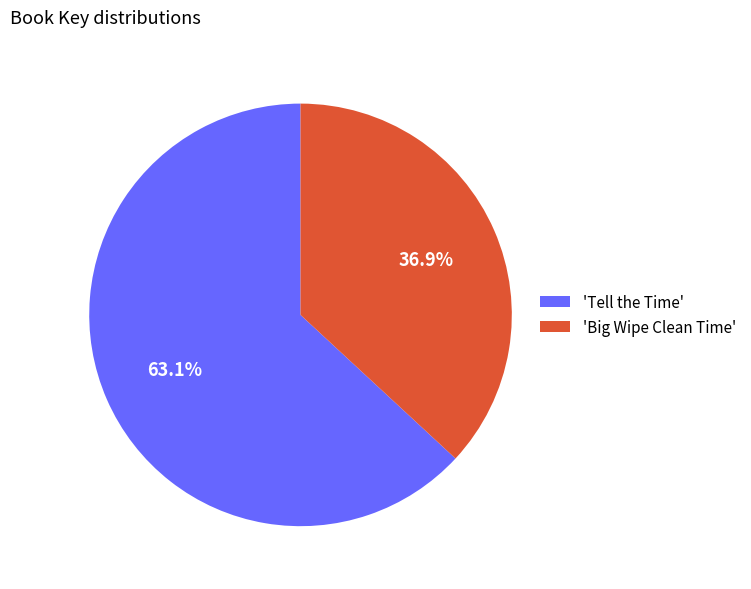

Rank the categories by value from lowest to highest.

'Big Wipe Clean Time', 'Tell the Time'